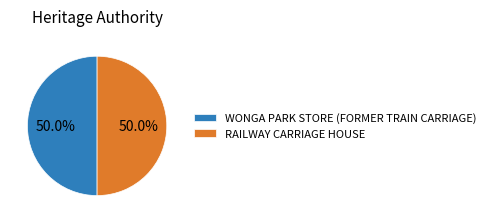

How much of the chart is everything except RAILWAY CARRIAGE HOUSE?

50.0%